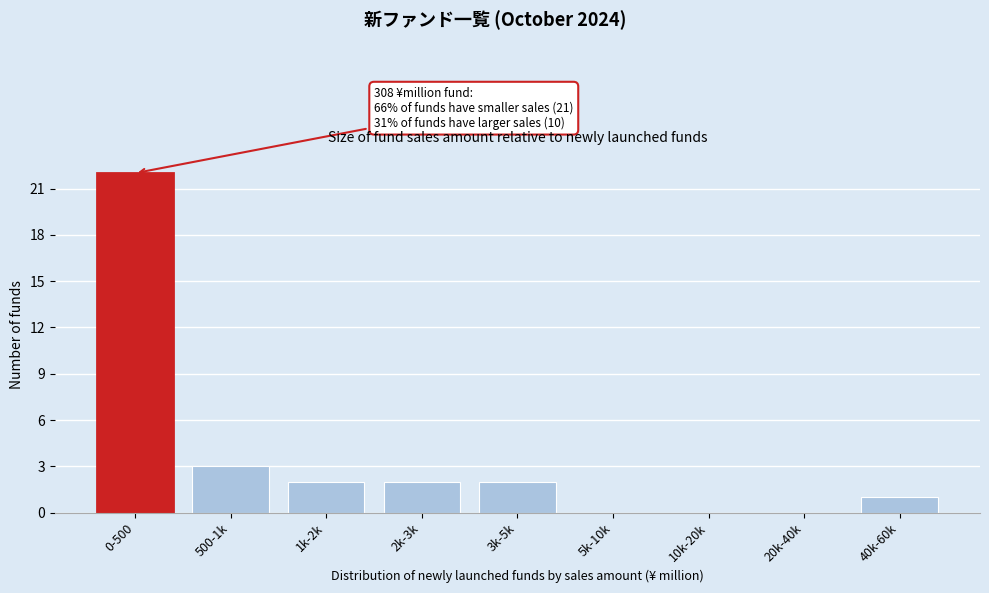

Reading right to left, what are all the values shown in this chart?

40k-60k=1	20k-40k=0	10k-20k=0	5k-10k=0	3k-5k=2	2k-3k=2	1k-2k=2	500-1k=3	0-500=22